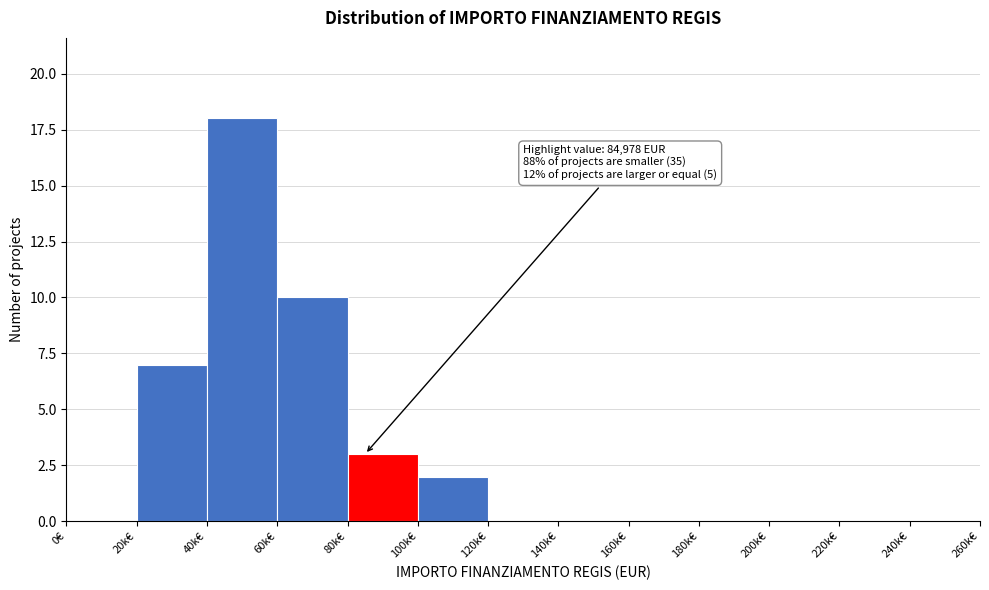

Reading left to right, list all the values displayed in this chart.

0€=0	20k€=7	40k€=18	60k€=10	80k€=3	100k€=2	120k€=0	140k€=0	160k€=0	180k€=0	200k€=0	220k€=0	240k€=0